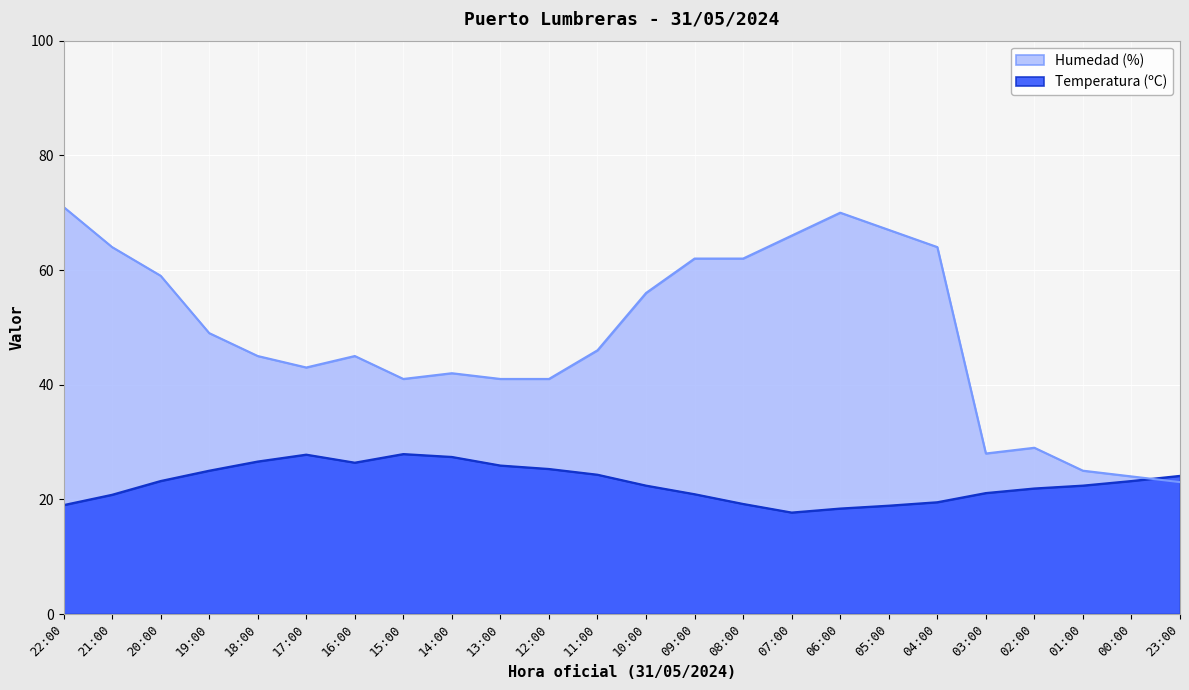

Rank the series by their average value, from lowest to highest.

Temperatura (ºC), Humedad (%)